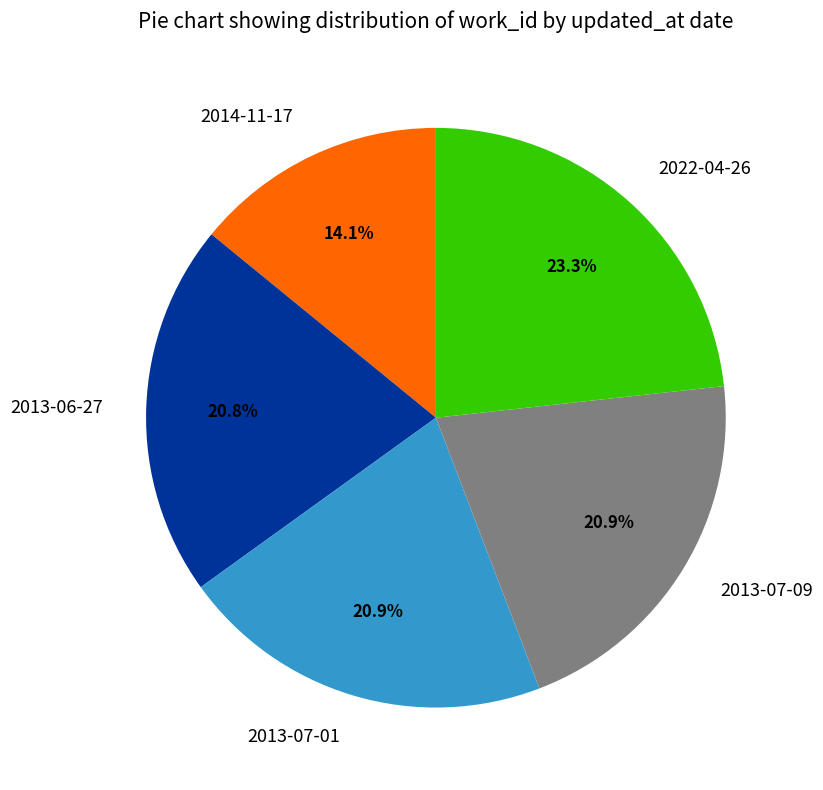

What percentage is the 2014-11-17 slice, to the nearest percent?

14%